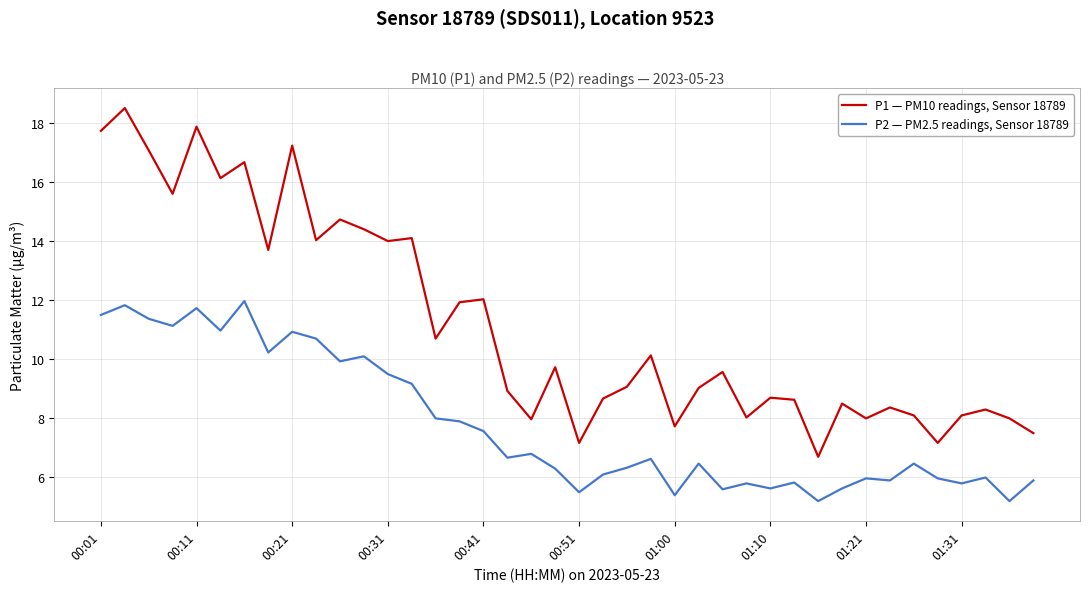

Rank the series by their maximum value, from highest to lowest.

P1 — PM10 readings, Sensor 18789, P2 — PM2.5 readings, Sensor 18789